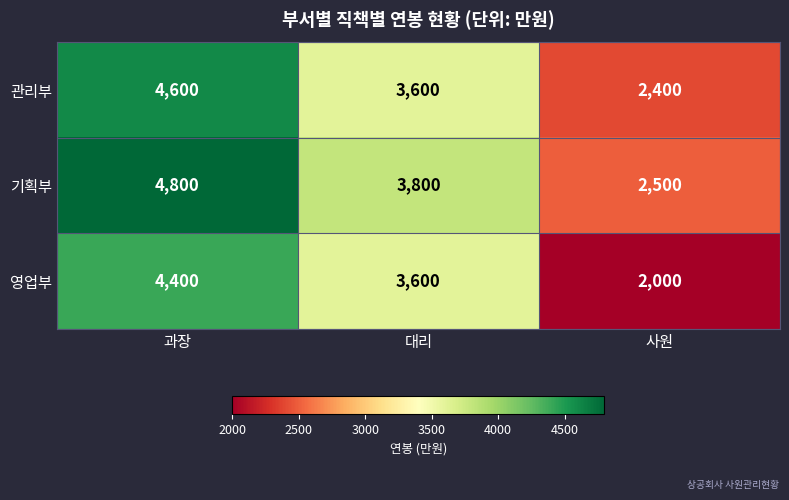

True or false: 기획부 has a value of 541 at 사원.

False